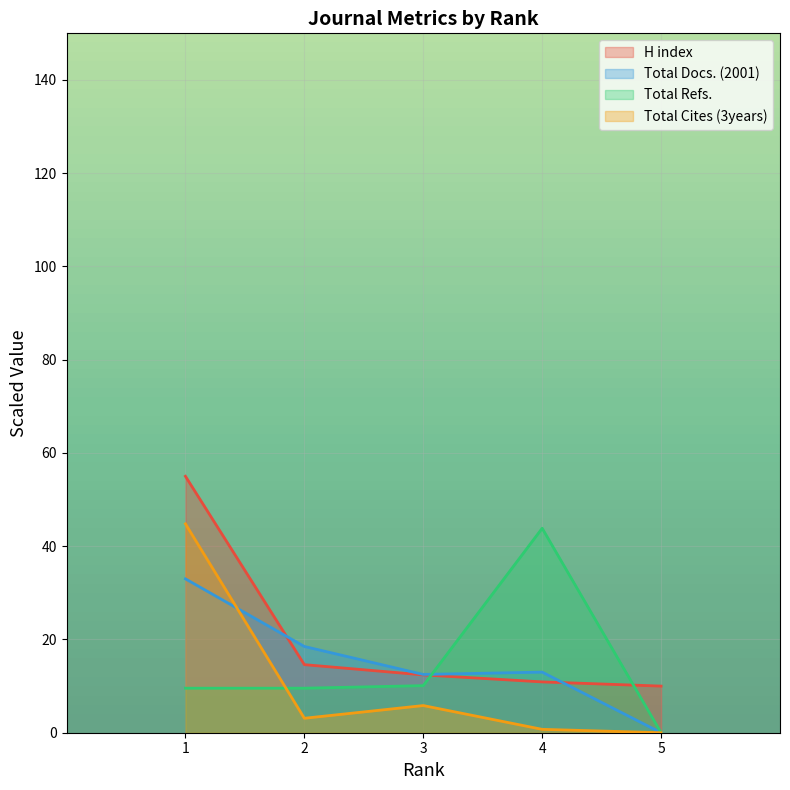

Rank the series by their maximum value, from highest to lowest.

H index, Total Cites (3years), Total Refs., Total Docs. (2001)